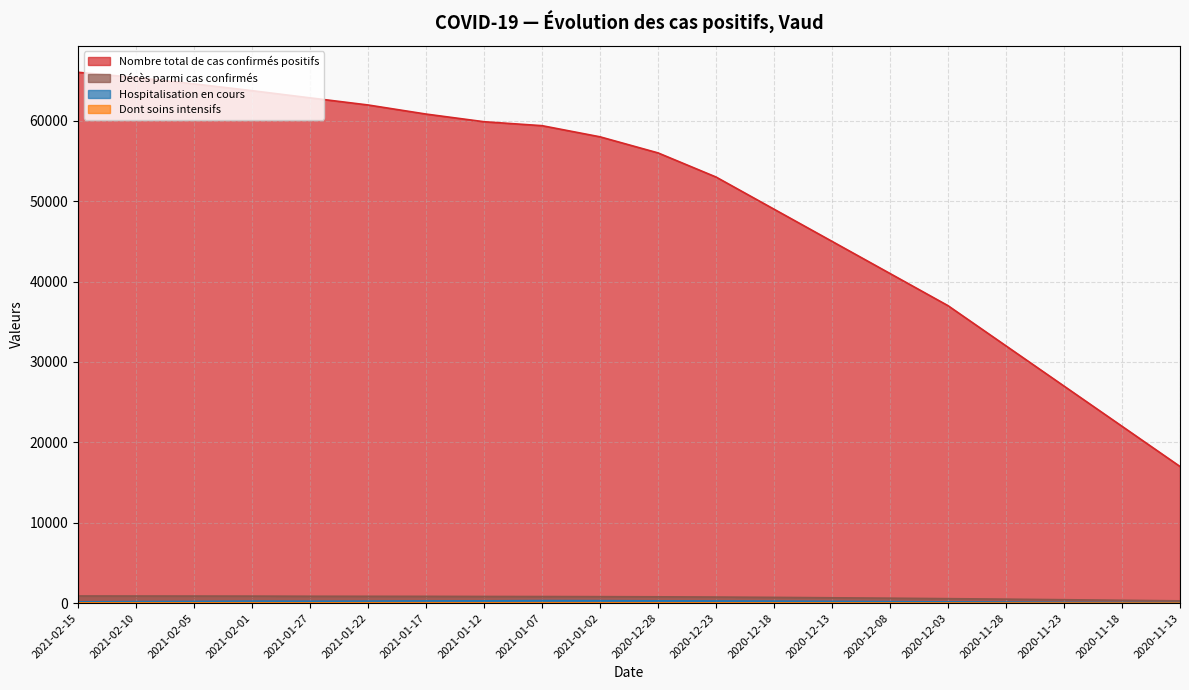

What is the smallest value displayed?

10